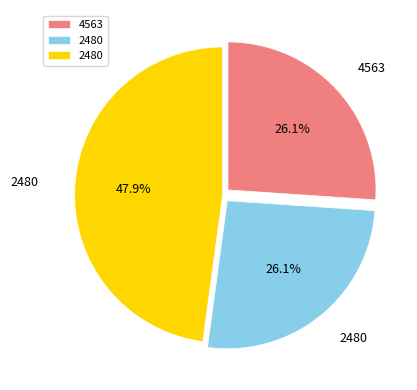

Is there a majority slice in this chart?

No